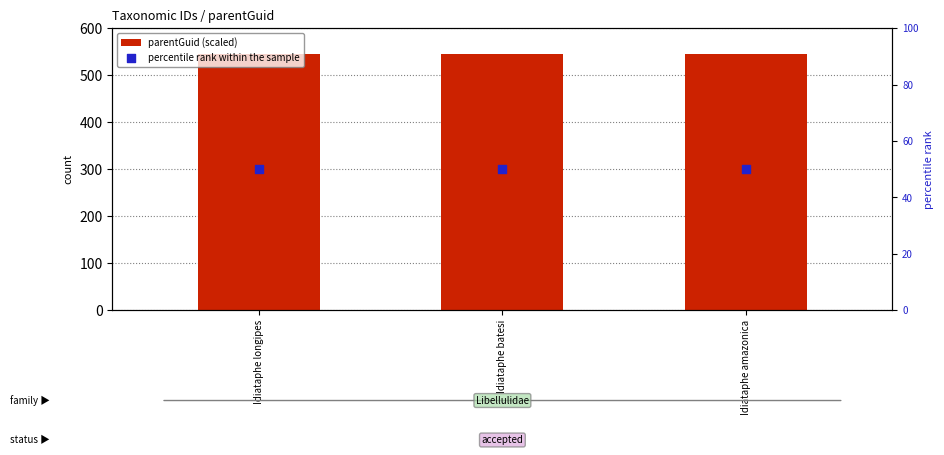

Which series reaches the minimum Y coordinate?

percentile rank within the sample